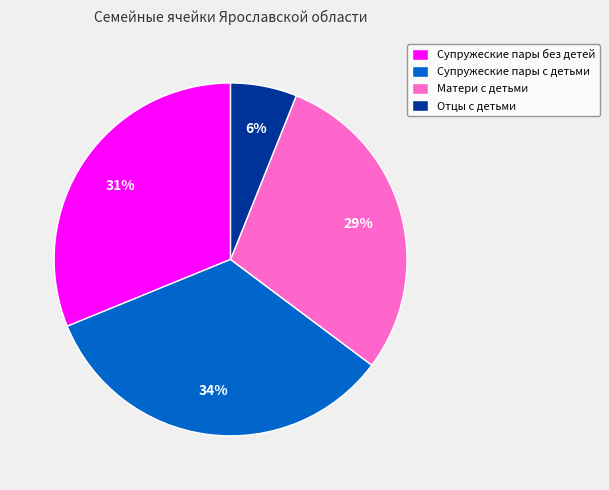

Is the sum of Матери с детьми and Супружеские пары без детей greater than half?

Yes